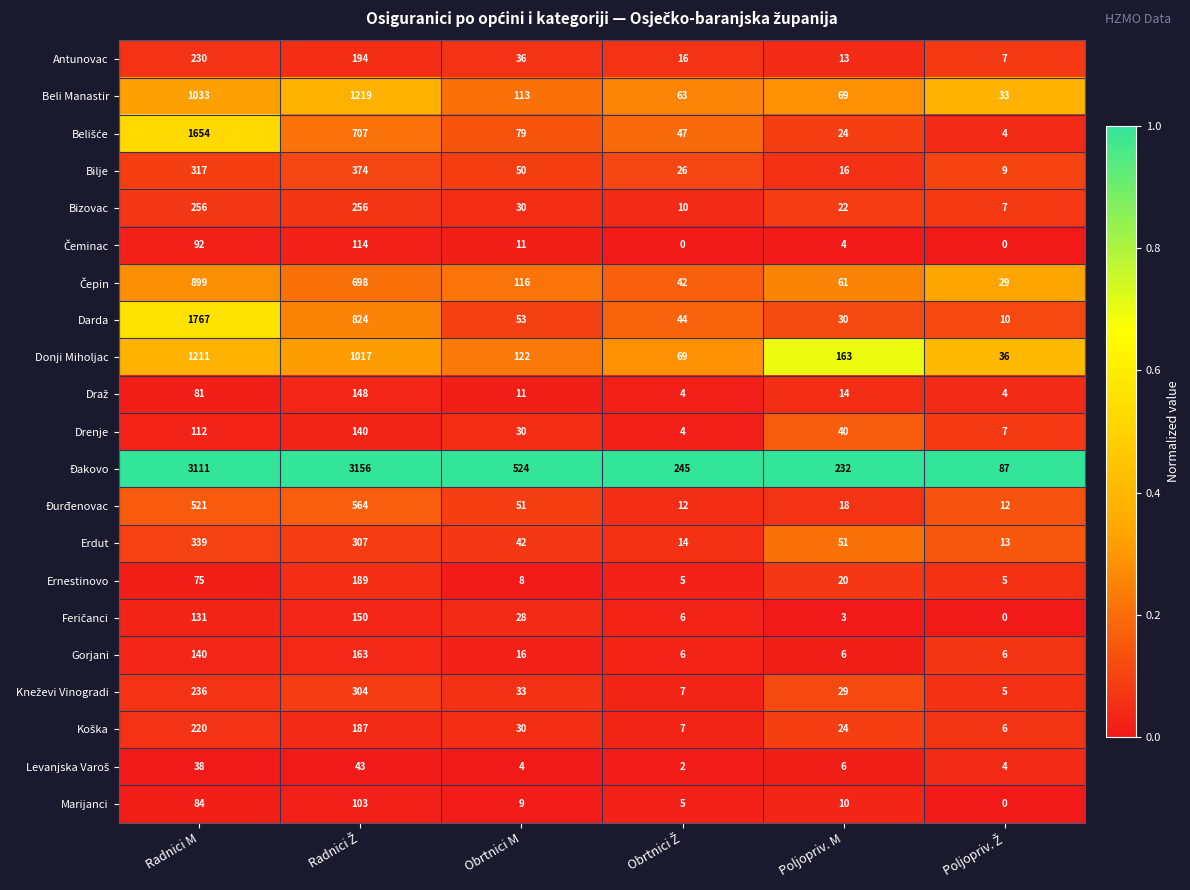

The Beli Manastir series shows 113 at Obrtnici M. True or false?

True